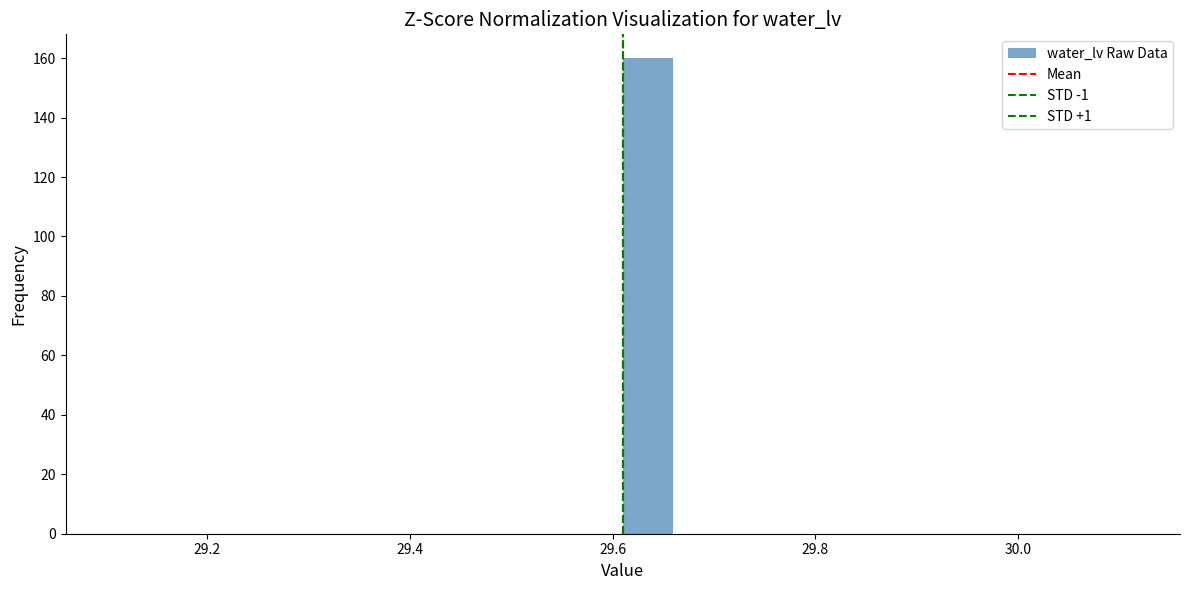

Read against the x-axis, roughly where is the centre of the tallest bar?

29.64